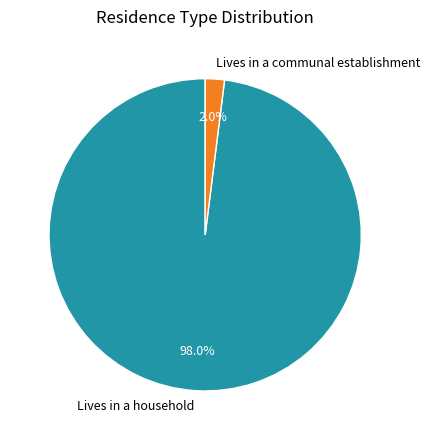

What is the smallest slice in the pie chart?

Lives in a communal establishment